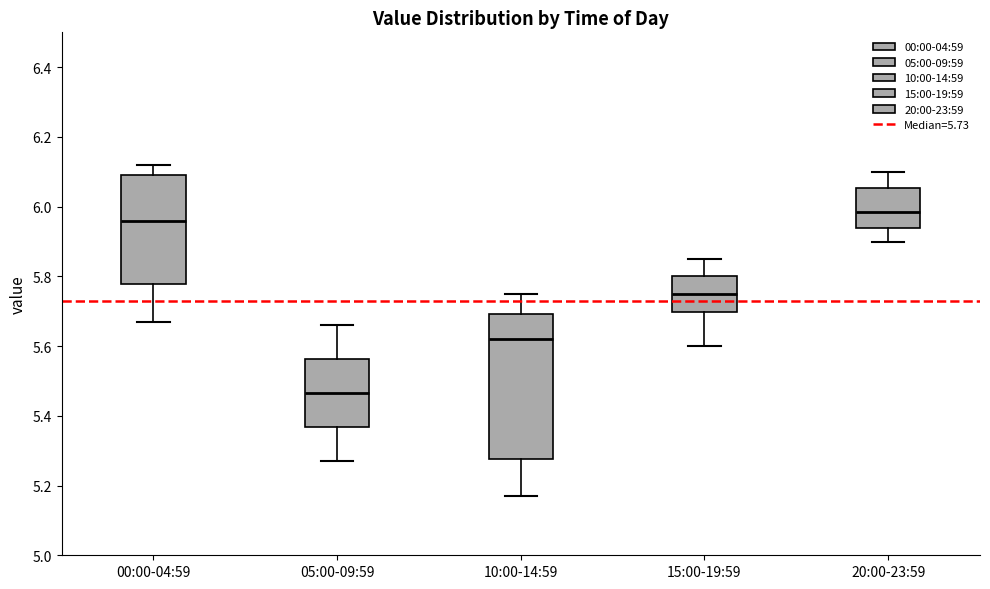

Which box has the lowest median line?

05:00-09:59